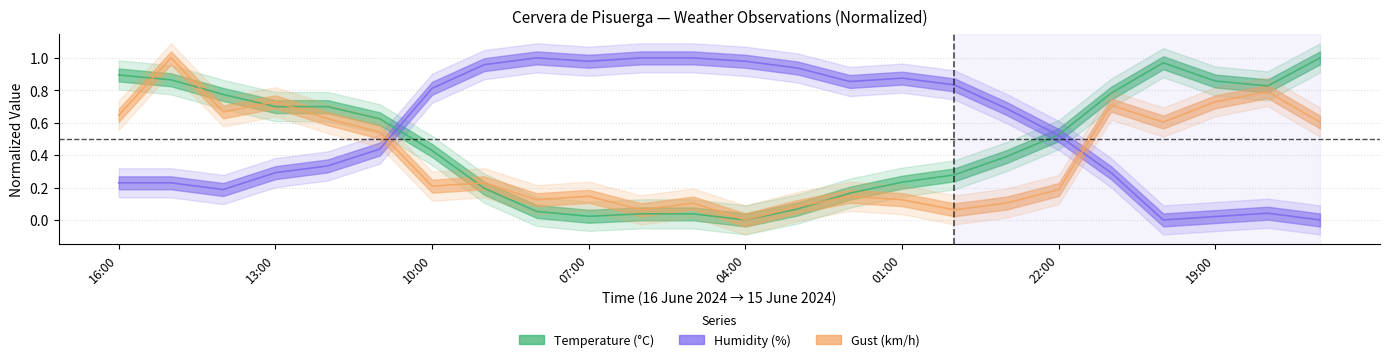

How many intersections are there between Humidity and Gust?

2